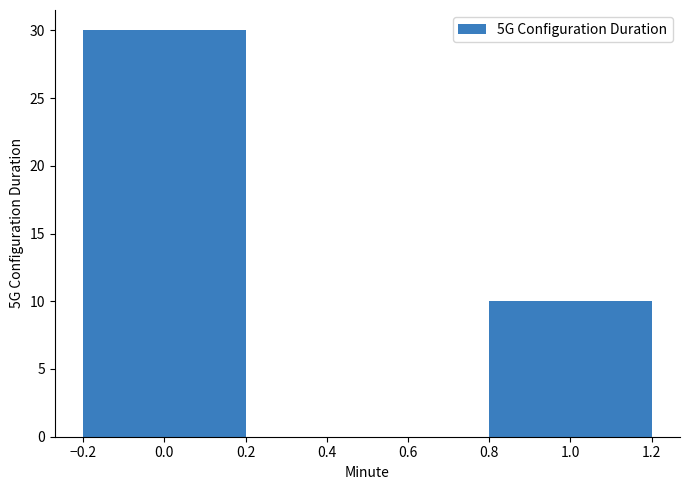

Rank the categories by value from lowest to highest.

1.0, 0.0